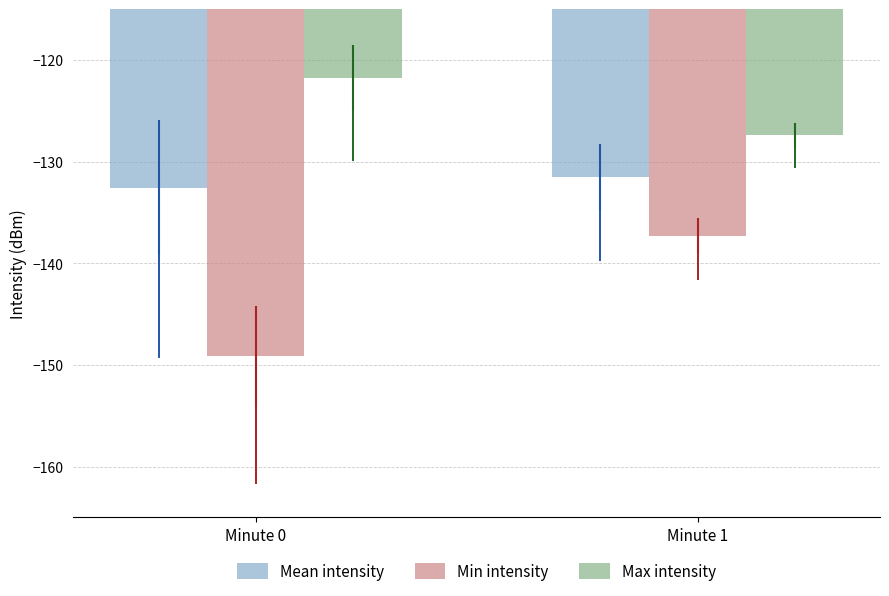

Reading left to right, extract all data points from this chart.

Mean intensity: Minute 0=-132.6	Minute 1=-131.5
Min intensity: Minute 0=-149.2	Minute 1=-137.3
Max intensity: Minute 0=-121.8	Minute 1=-127.4